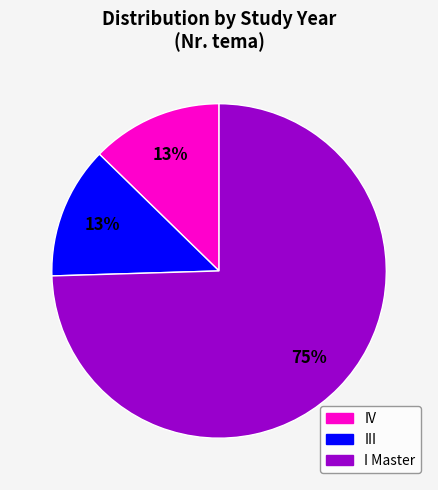

Is there any slice that represents more than half of the pie?

Yes